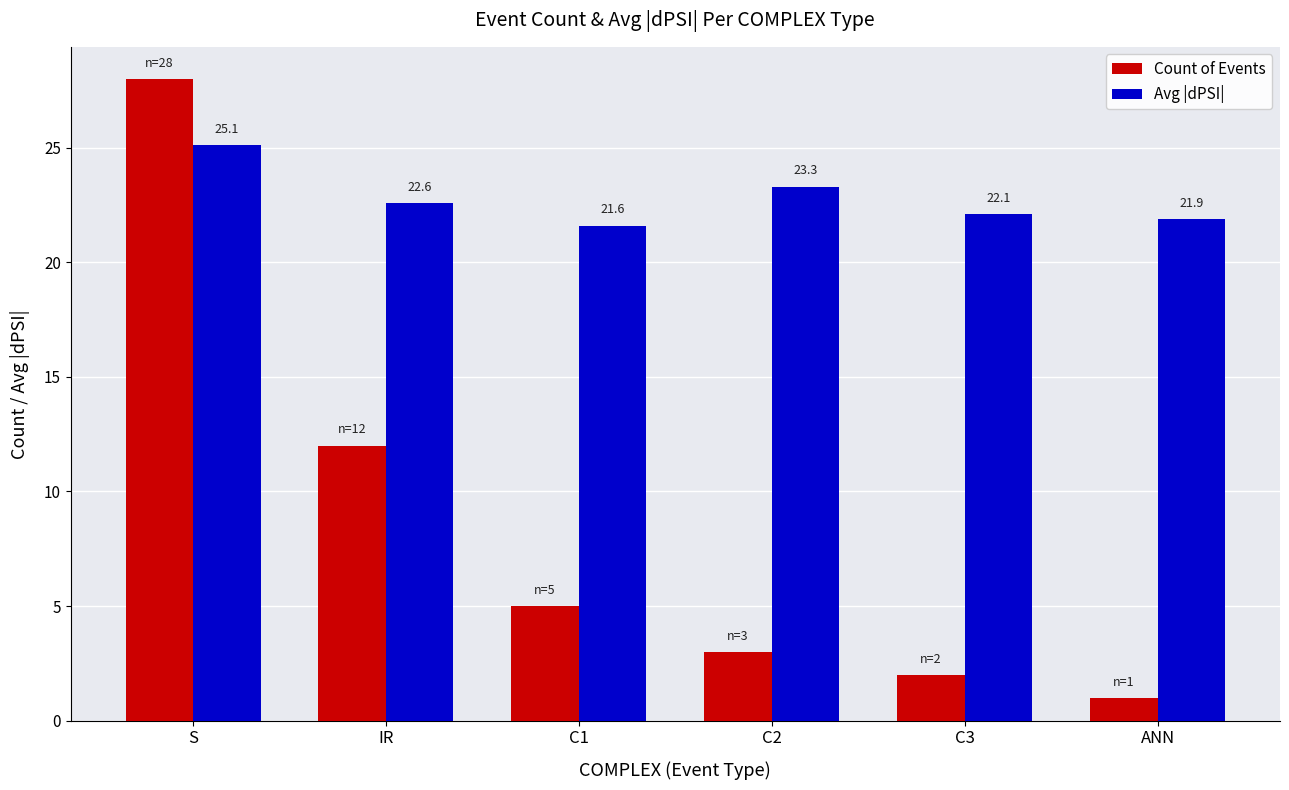

What position from the right is ANN?

1